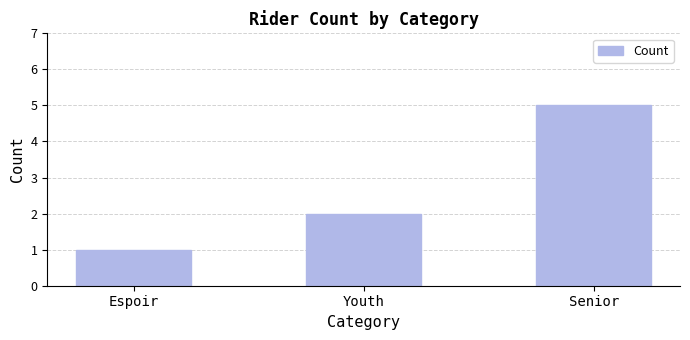

The value at Senior is 5. True or false?

True